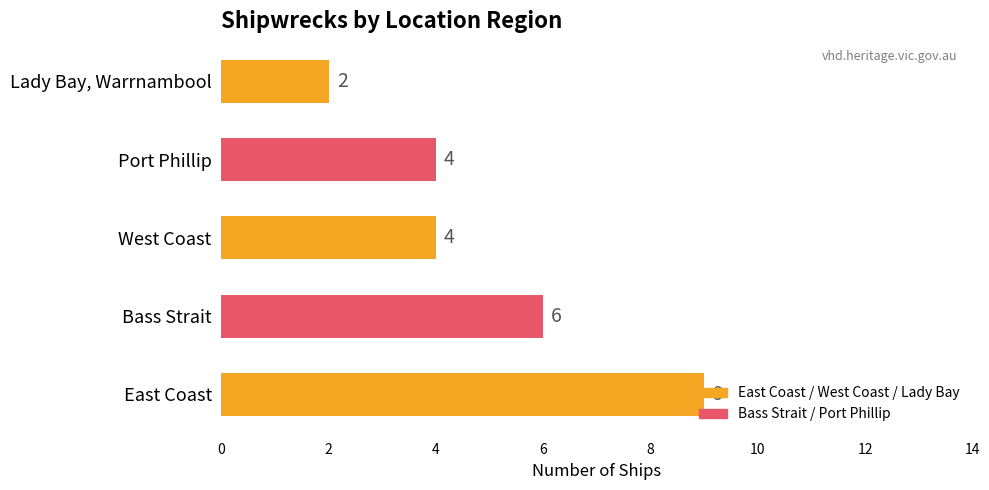

The chart shows a value of 12 at East Coast. True or false?

False